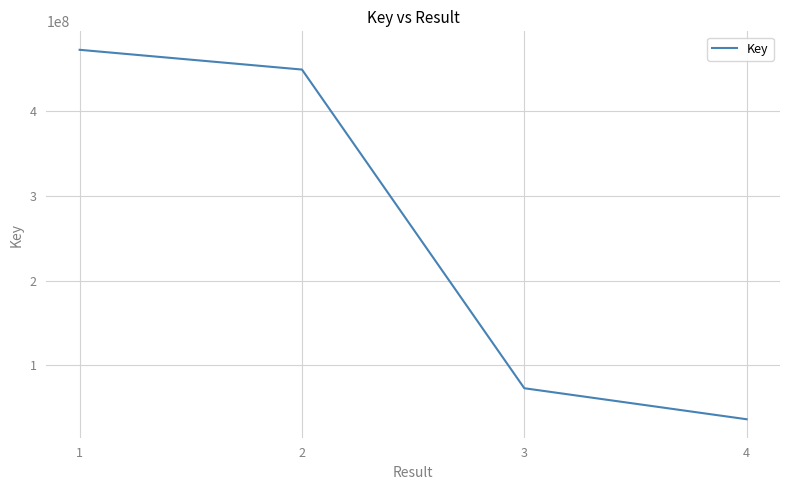

Is this an area chart (filled region under the line)?

No